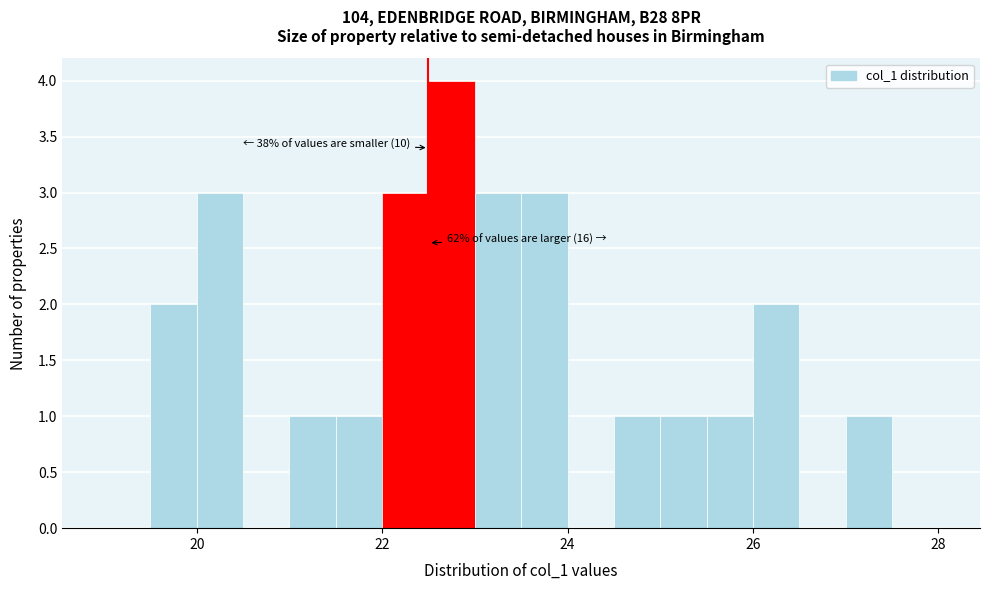

Read against the x-axis, roughly where is the centre of the tallest bar?

22.8